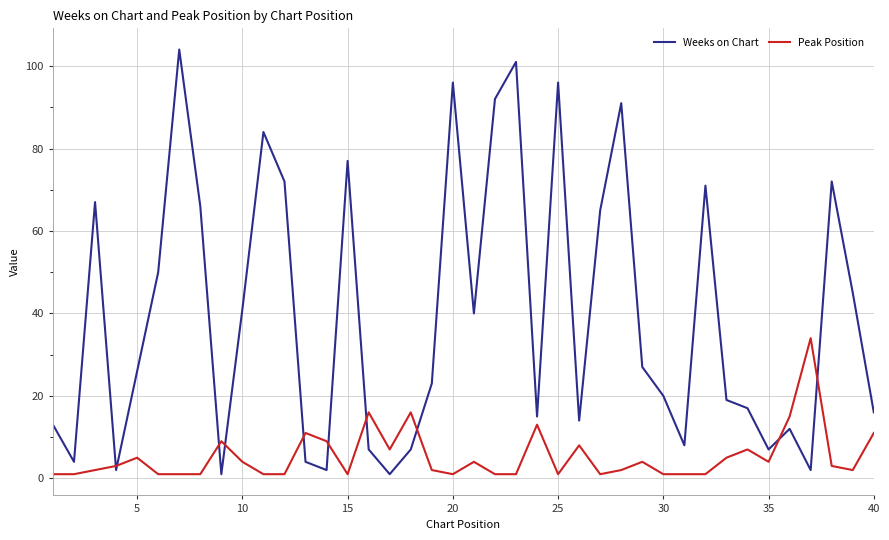

Does the chart have visible grid lines?

Yes